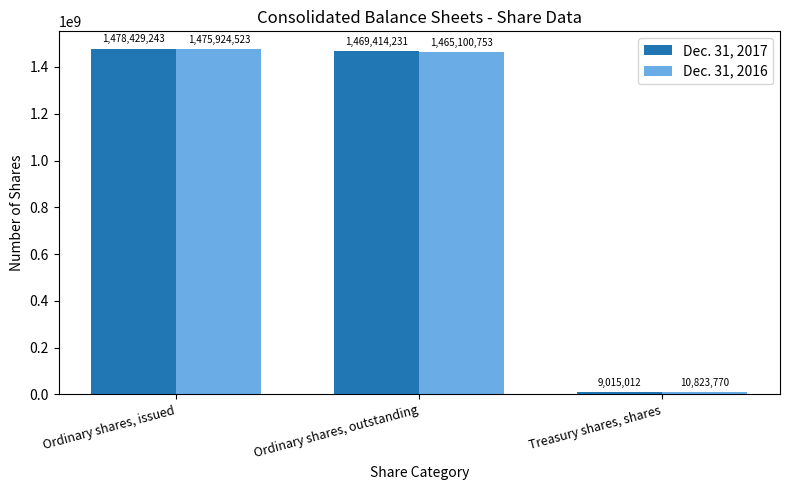

At which category is the sum across all series the highest?

Ordinary shares, issued